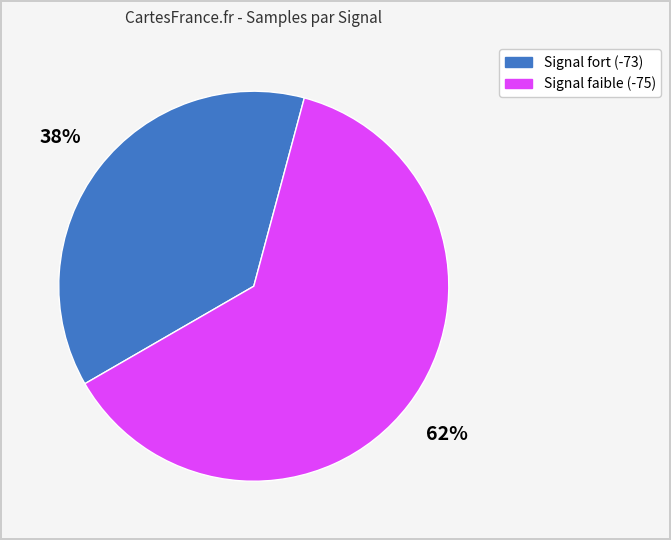

Does any single category account for the majority?

Yes